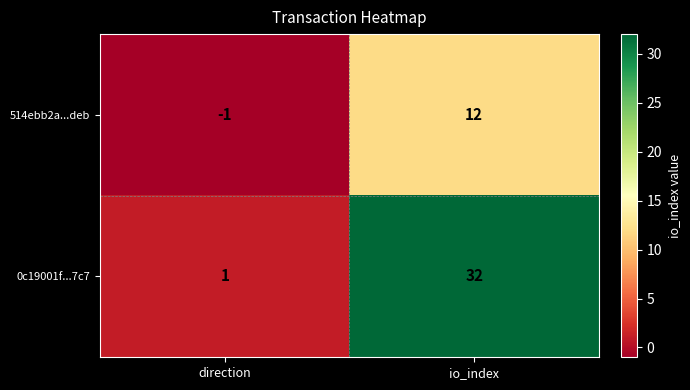

What is the greatest value displayed?

32